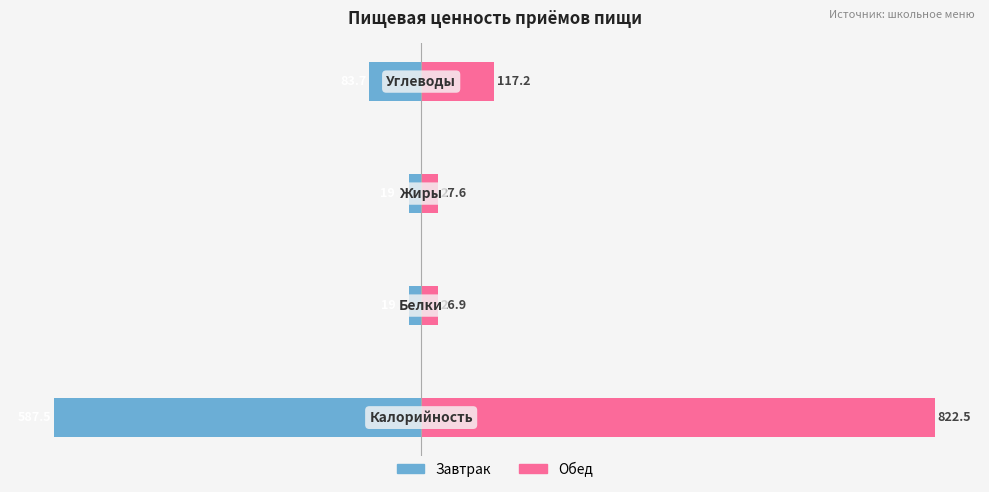

Is it true that Завтрак equals -8.9 at 1?

False